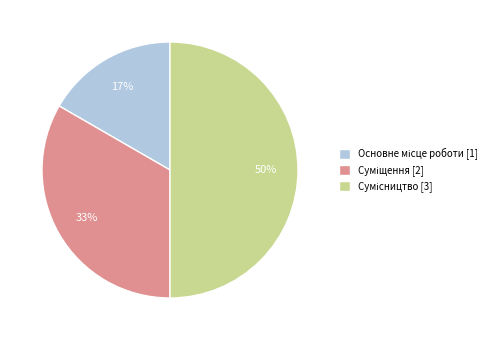

Which has a higher value, Сумісництво or Основне місце роботи?

Сумісництво